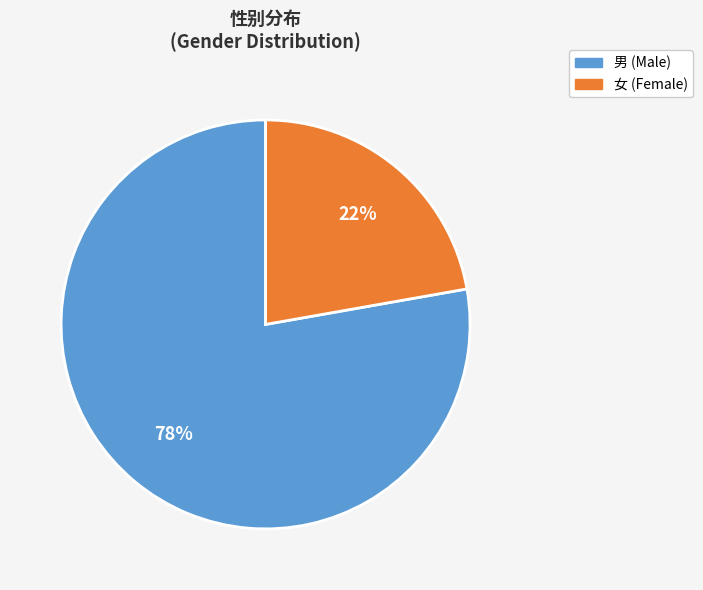

What is the smallest slice in the pie chart?

女